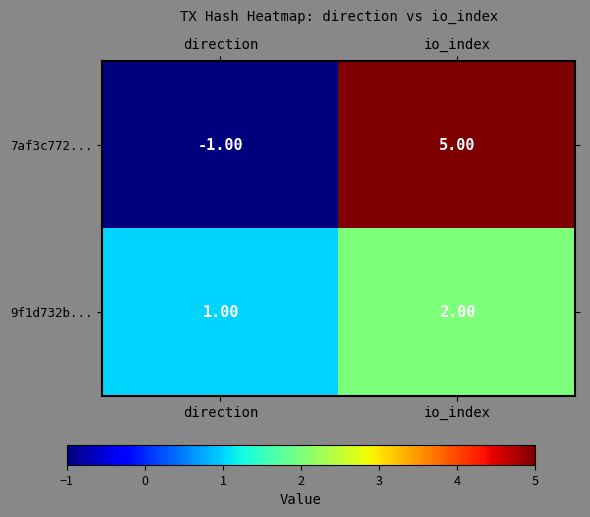

At which category does the chart reach its peak across all series?

io_index